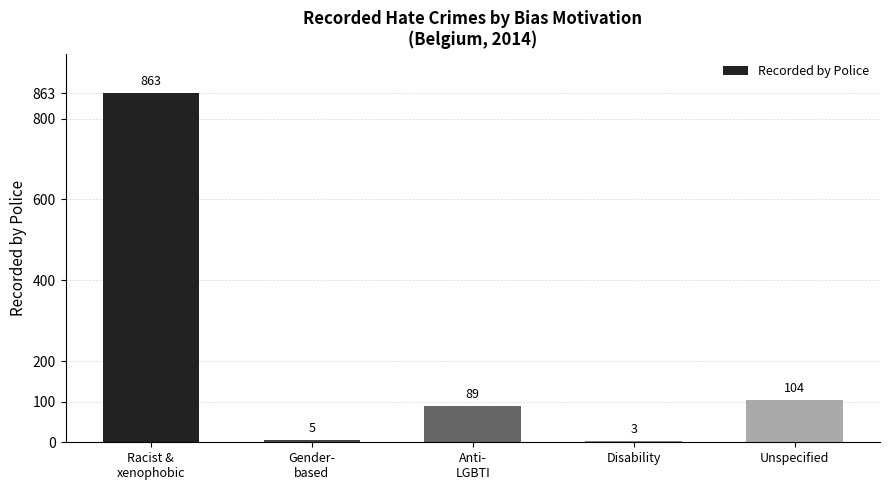

Reading left to right, extract all data points from this chart.

Racist &
xenophobic=863	Gender-
based=5	Anti-
LGBTI=89	Disability=3	Unspecified=104